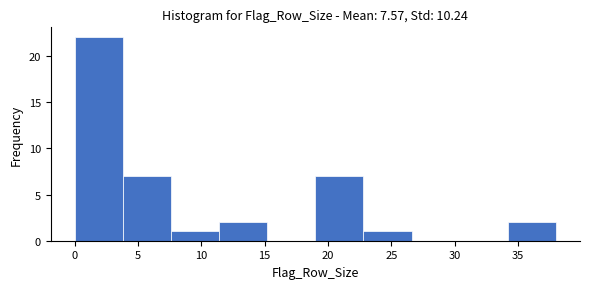

What is the height of the bar covering 22.8 to 26.6 on the x-axis? Neither the bar edges nor the heights are printed on the chart, so give them approximately, as read against the axes.

1